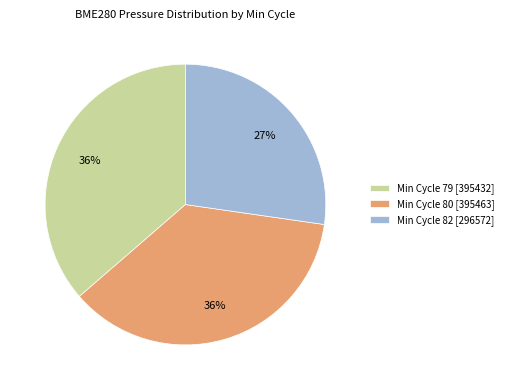

To the nearest percent, what portion does Min Cycle 79 [395432] represent?

36%